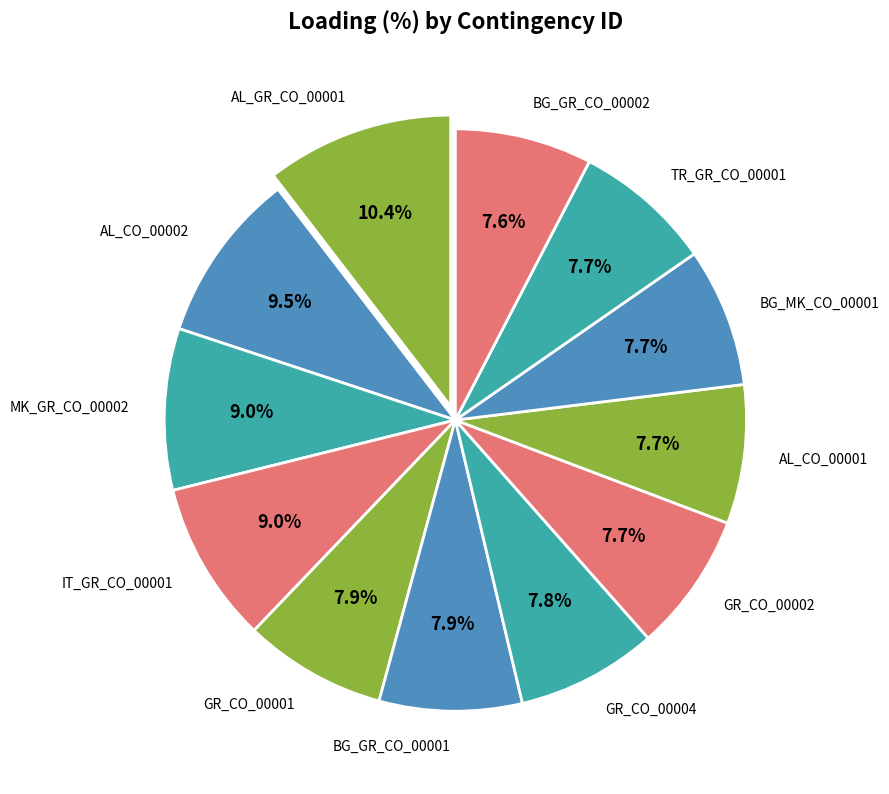

Is there a majority slice in this chart?

No